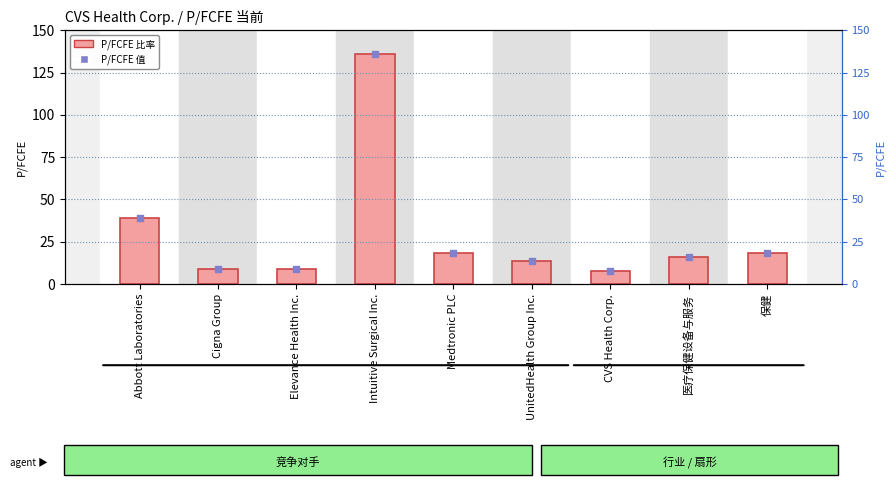

Is the value of P/FCFE value at Intuitive Surgical Inc. greater than the value of P/FCFE at 医疗保健设备与服务?

Yes